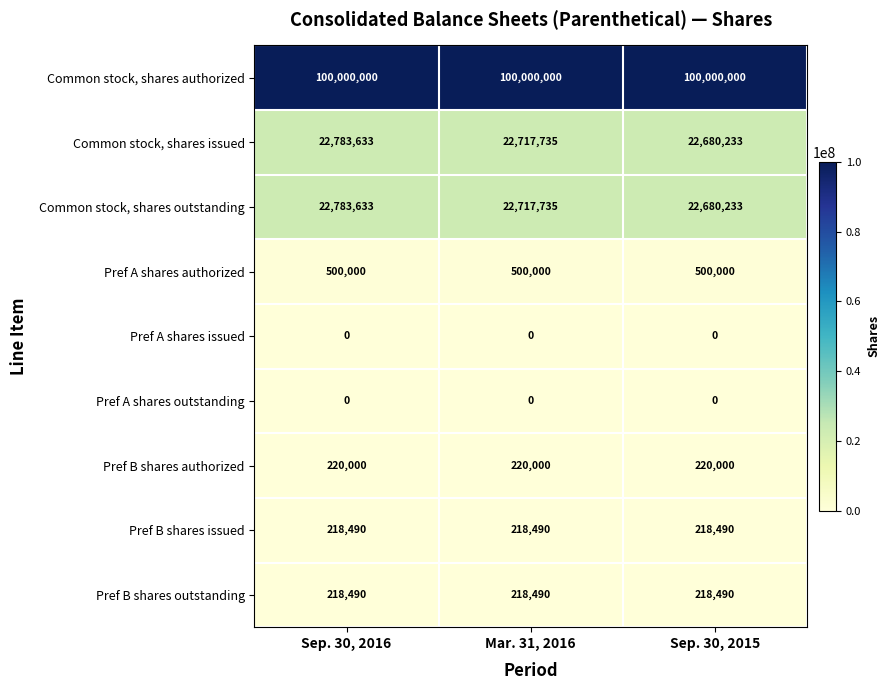

What is the maximum value shown in the chart?

100000000